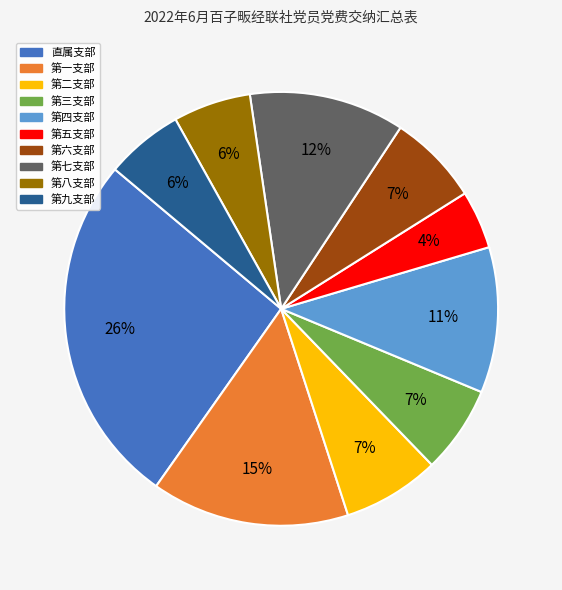

Combined, do 第二支部 and 第六支部 account for over 50%?

No